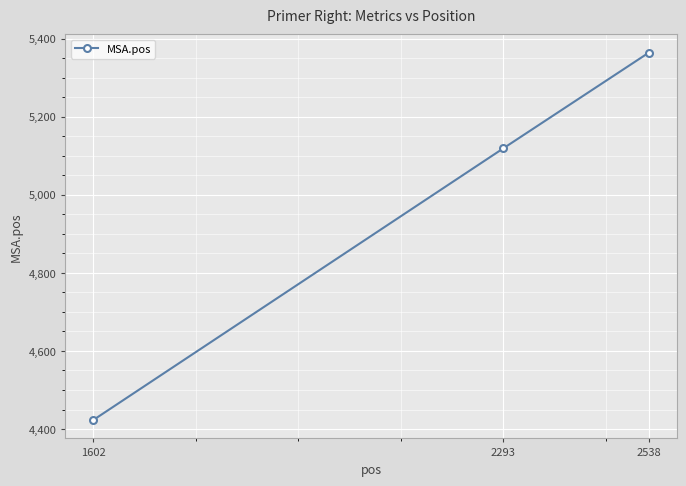

What is the value of the 1st point from the left?

4423